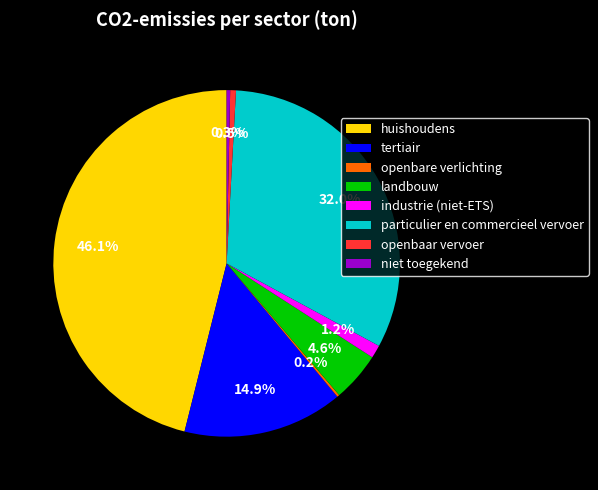

What percentage is NOT represented by niet toegekend?

99.7%